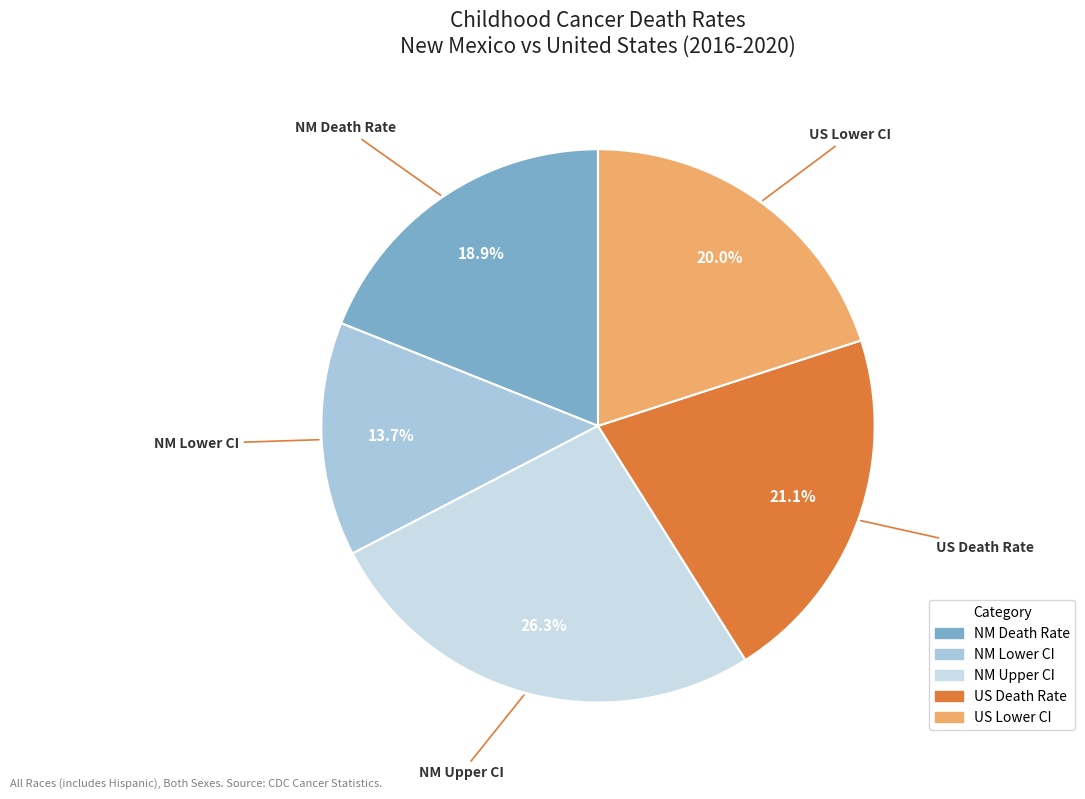

Count the number of slices in the pie.

5